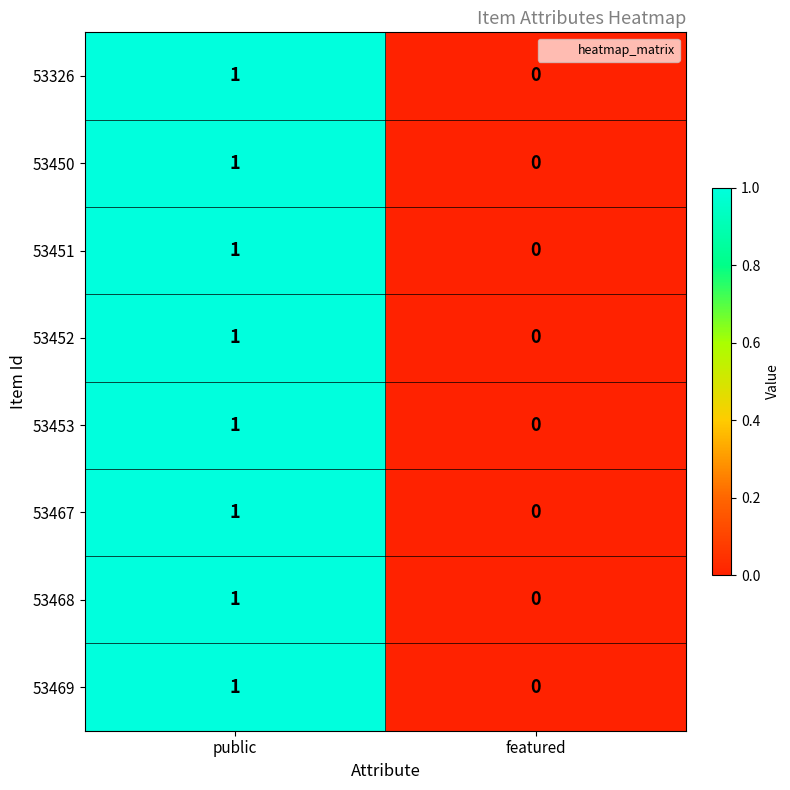

Is it true that 53469 equals 2 at public?

False